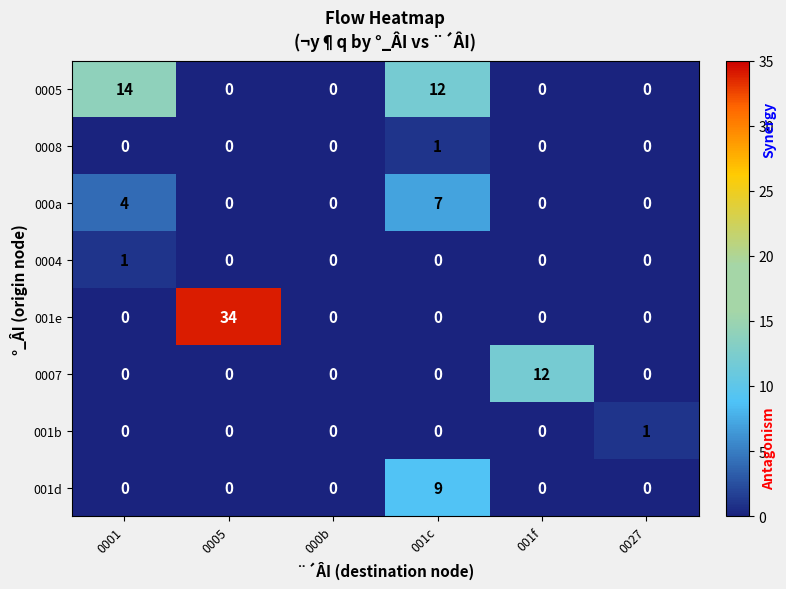

What is the spread (max minus min) of values at 0001?

14